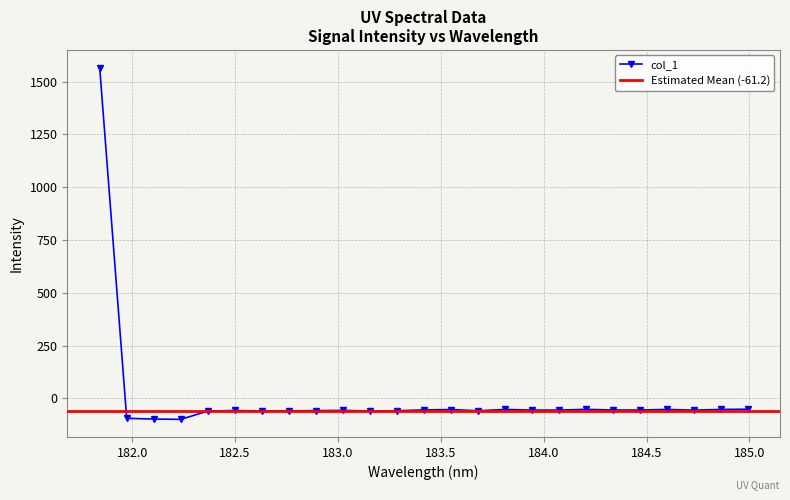

Reading left to right, list all the values displayed in this chart.

181.8418=1566.3	181.9732053322=-94.6	182.1045947288=-98.0	182.2359681898=-99.6	182.3673257152=-60.3	182.498667305=-57.5	182.6299929592=-60.3	182.7613026778=-59.2	182.8925964608=-58.2	183.0238743082=-57.1	183.15513622=-59.9	183.2863821962=-58.7	183.4176122368=-54.9	183.5488263418=-53.1	183.6800245112=-58.9	183.811206745=-52.7	183.9423730432=-55.6	184.0735234058=-55.6	184.2046578328=-52.3	184.3357763242=-55.2	184.46687888=-55.4	184.5979655002=-52.6	184.7290361848=-55.9	184.8600909338=-52.7	184.9911297472=-51.3